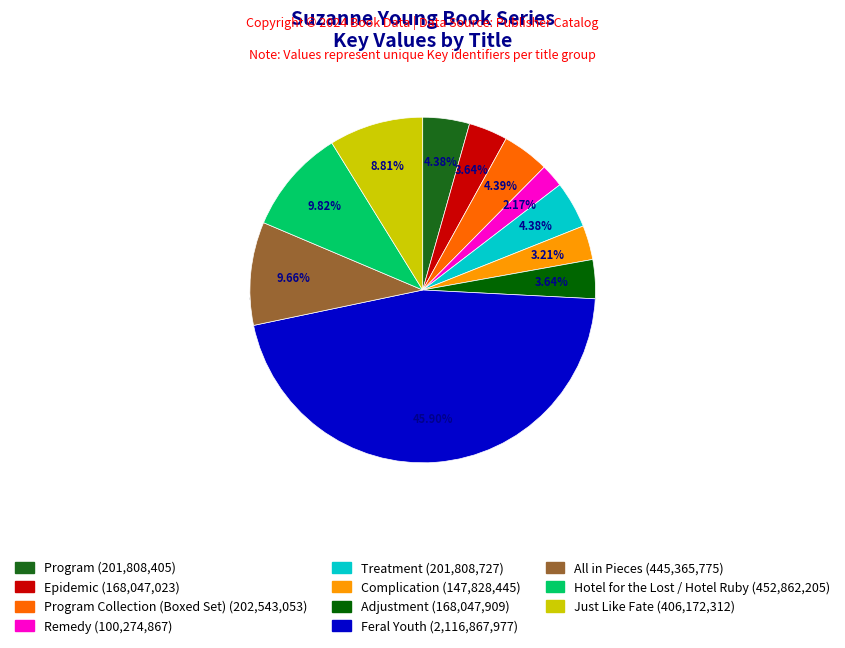

To the nearest percent, what is the average slice percentage?

9%